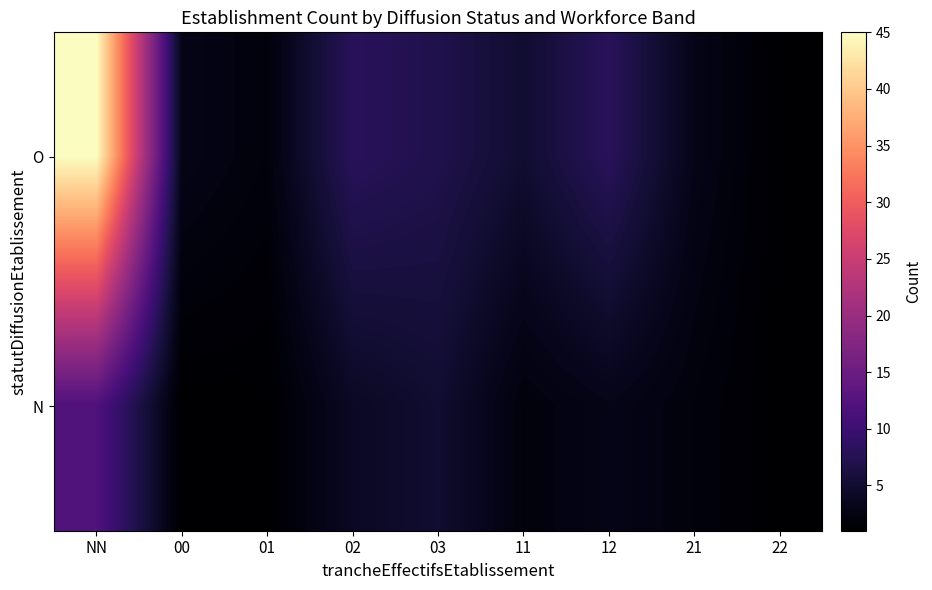

List the series in order of their peak value, lowest first.

N, O